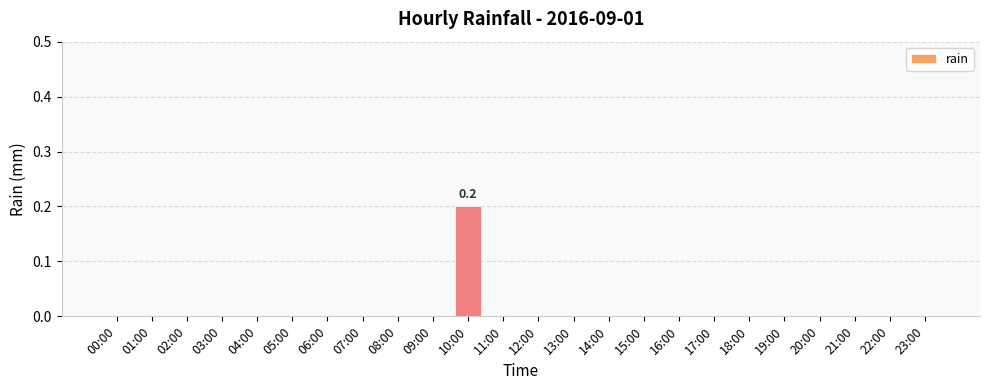

Are the bars horizontal?

No